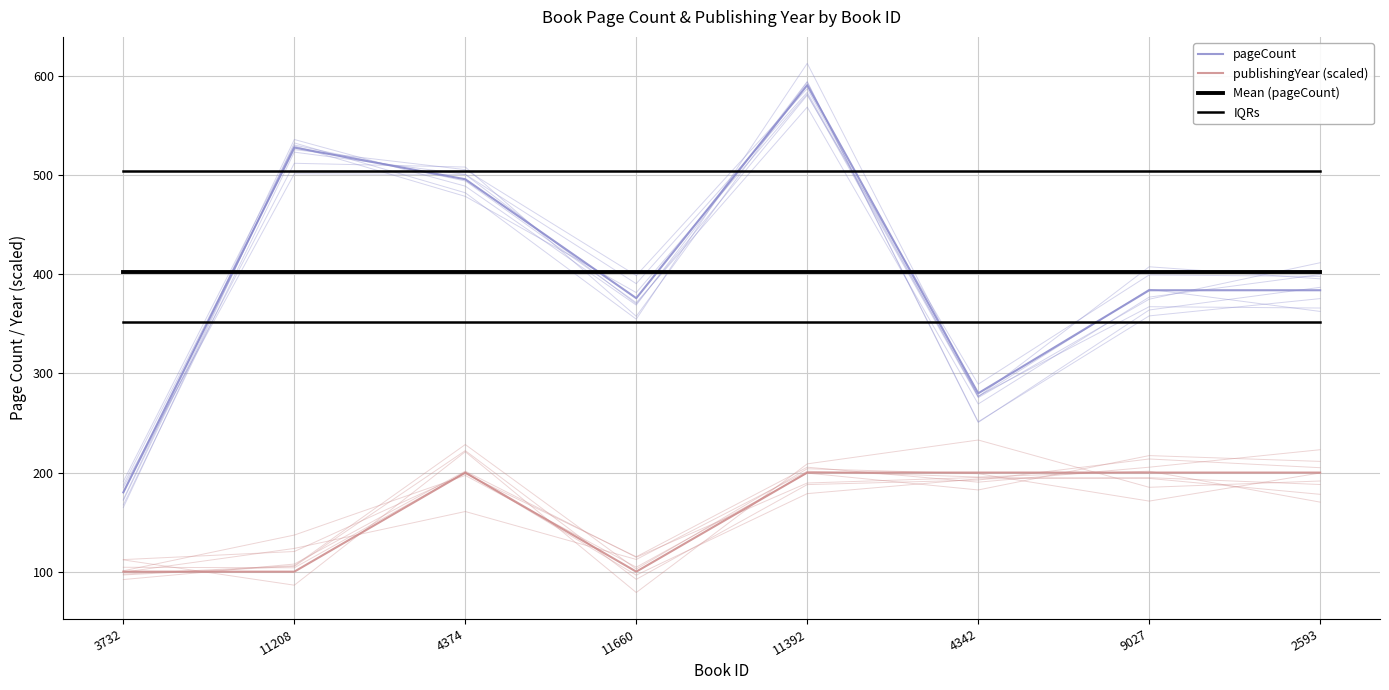

Which category has the highest value in the pageCount series?

11392